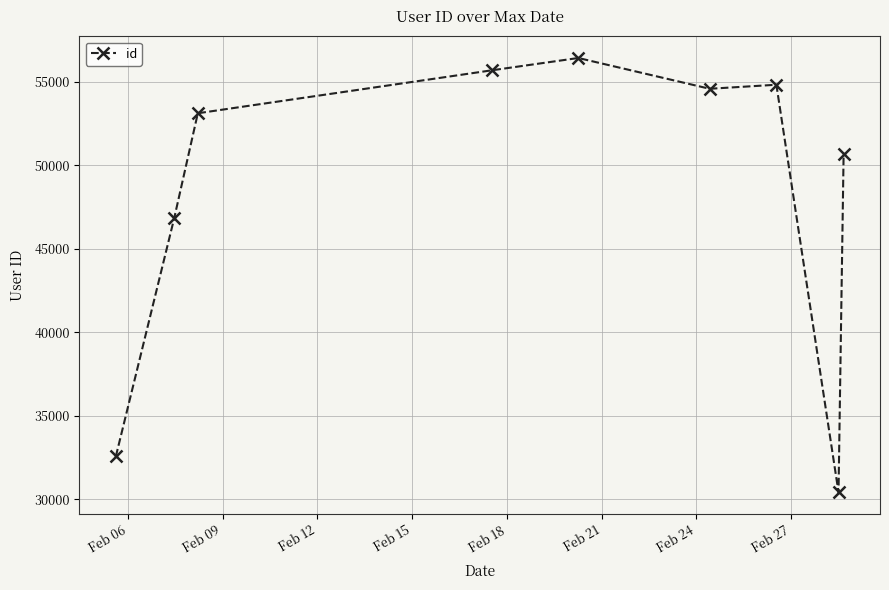

How many values are below 53128?

4